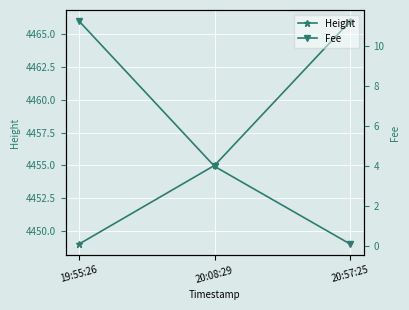

Reading left to right, what are all the values shown in this chart?

Height: 4449.0	4455.0	4466.0
Fee: 11.2	4.0	0.1